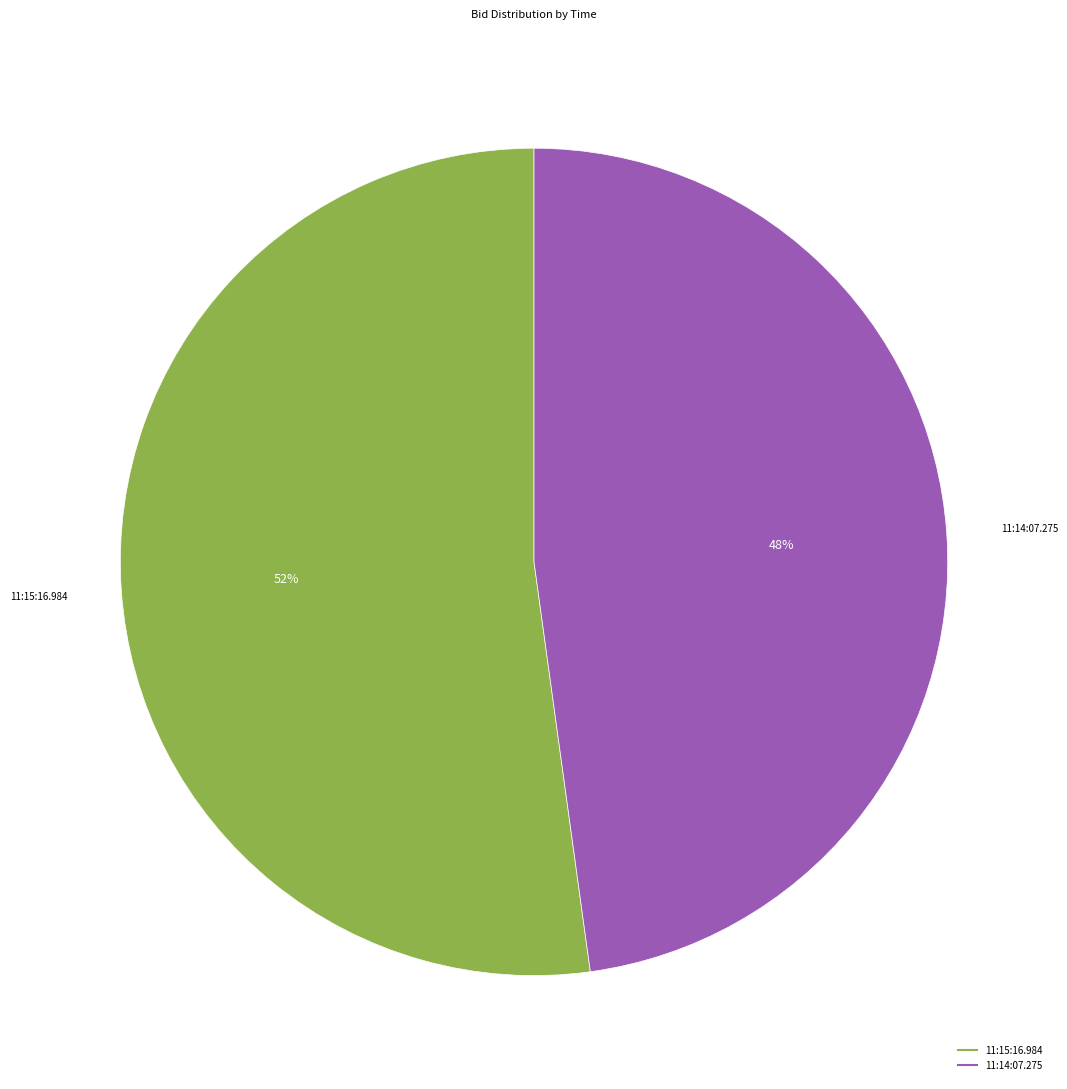

Which category has the biggest portion of the pie?

11:15:16.984